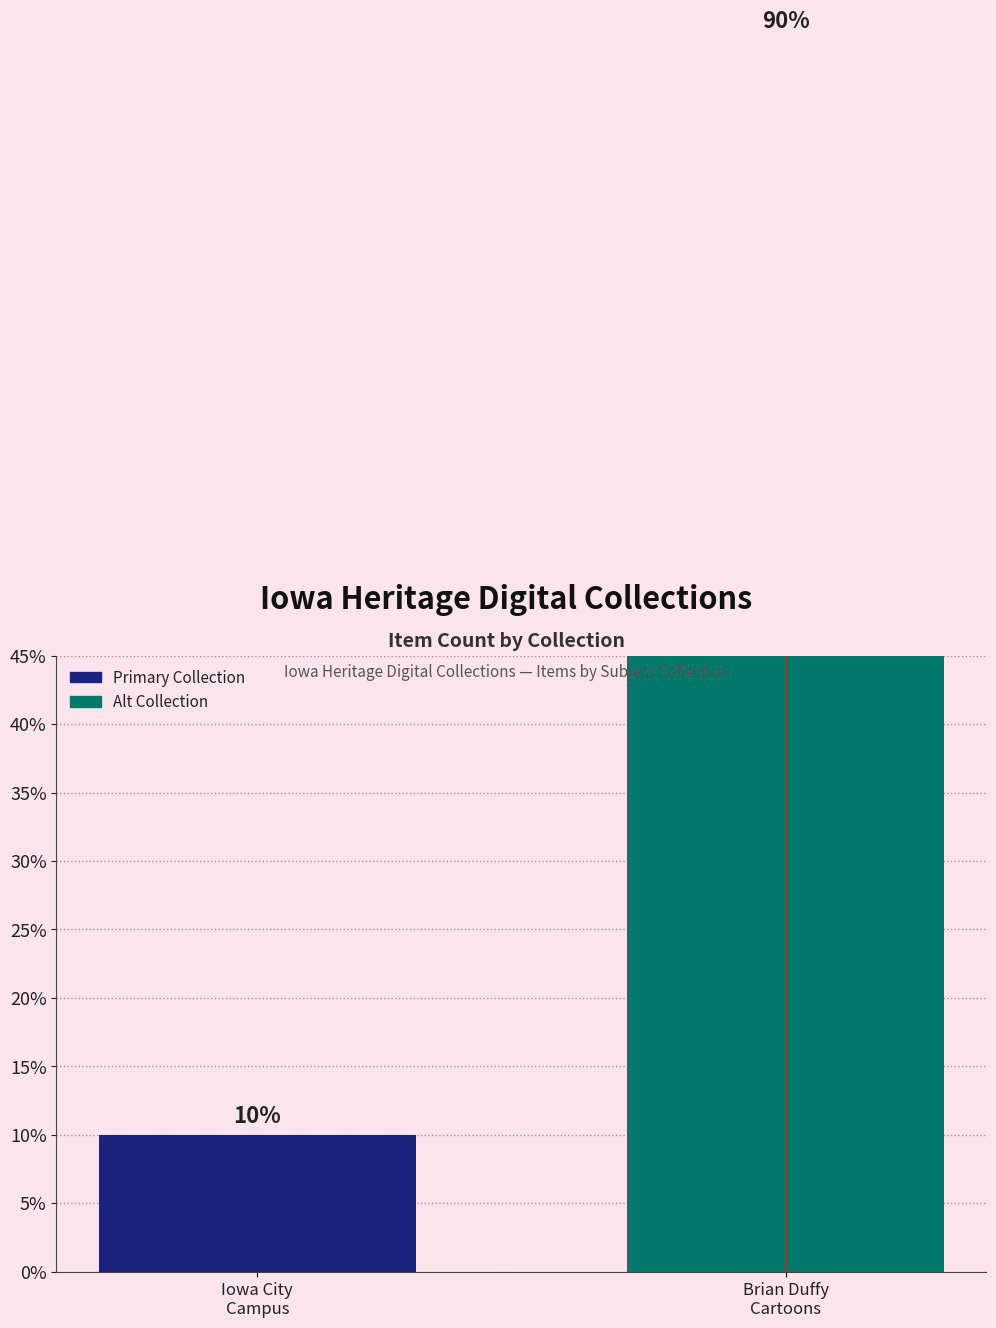

What is the average value?

50